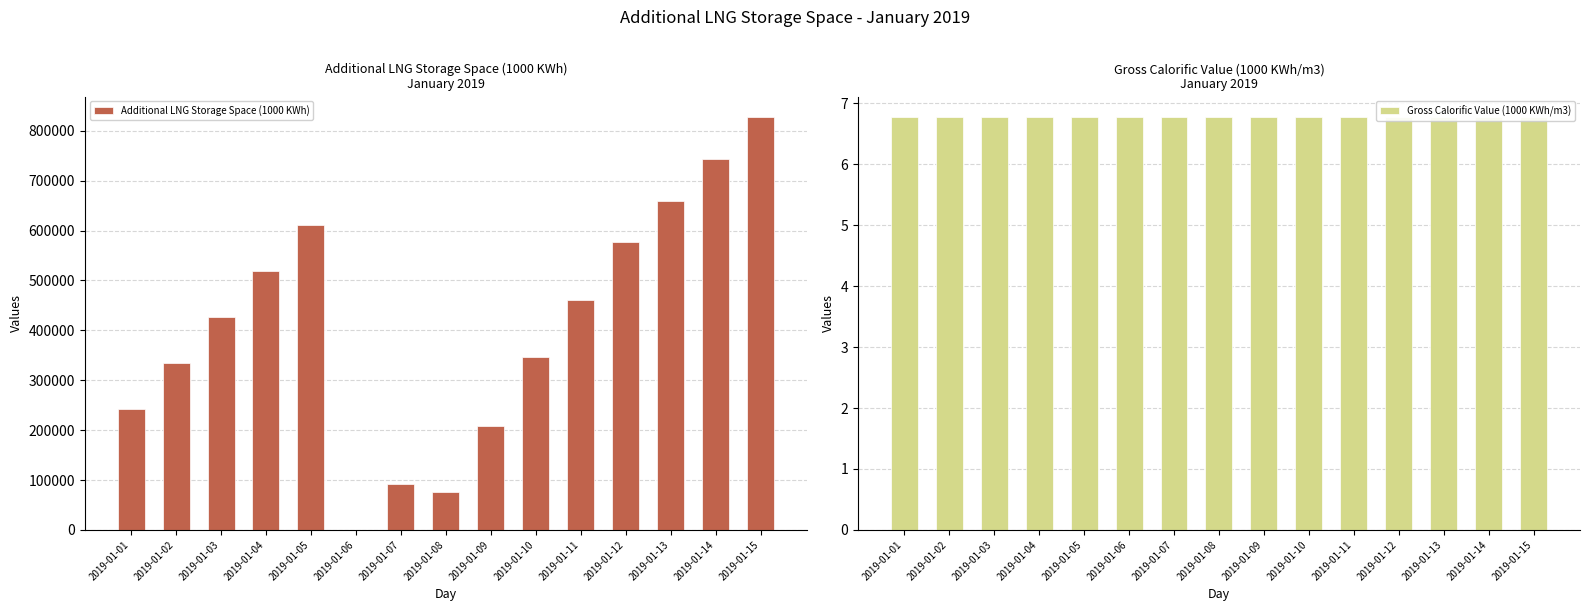

List the series in order of their overall mean, lowest first.

Gross Calorific Value (1000 KWh/m3), Additional LNG Storage Space (1000 KWh)